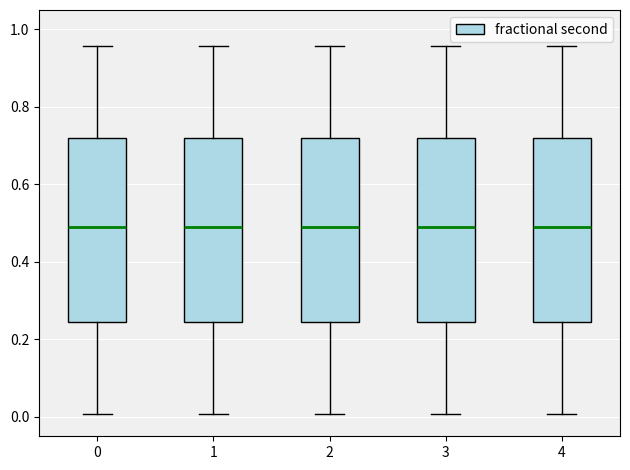

Where is the upper edge of the box at x = 4 on the y-axis? The values are not printed on the chart, so give them approximately, as read against the axis.

0.72